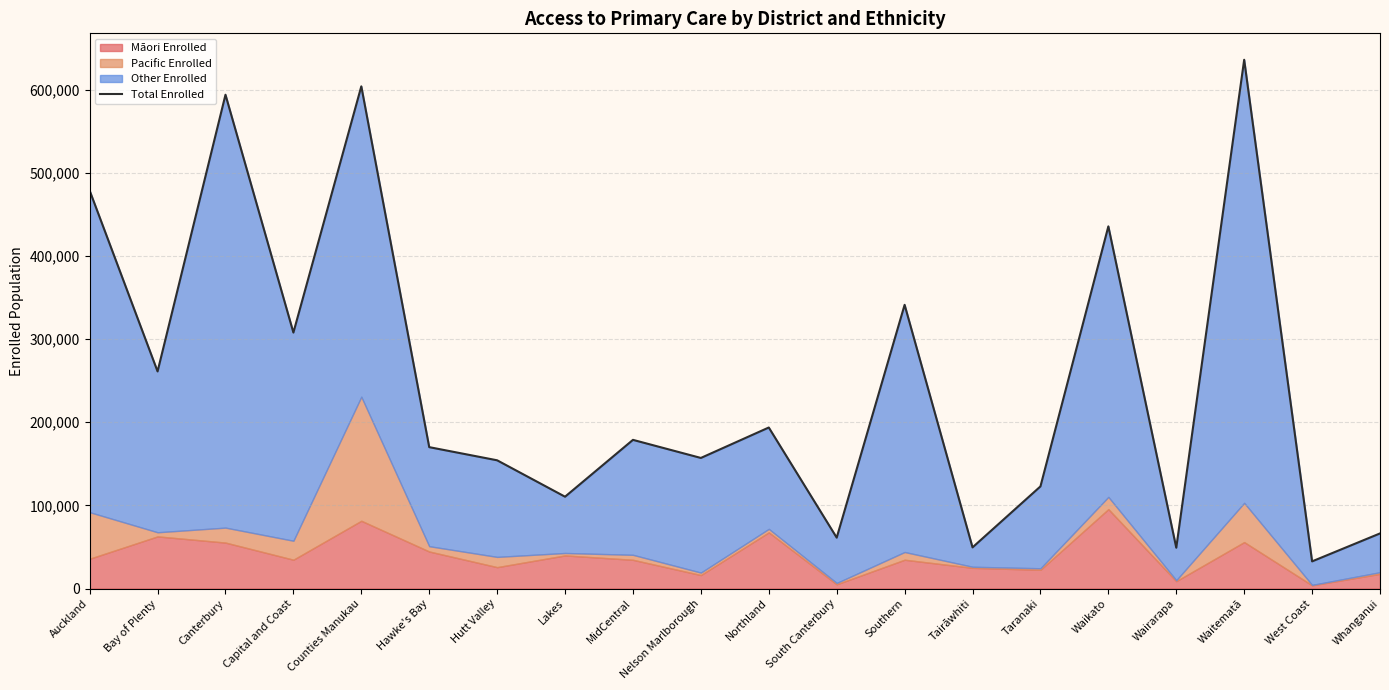

What value does the data have at Hawke's Bay?

170015